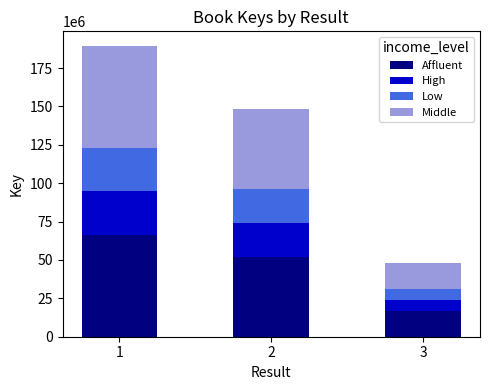

Rank the categories by Affluent value from highest to lowest.

1, 2, 3